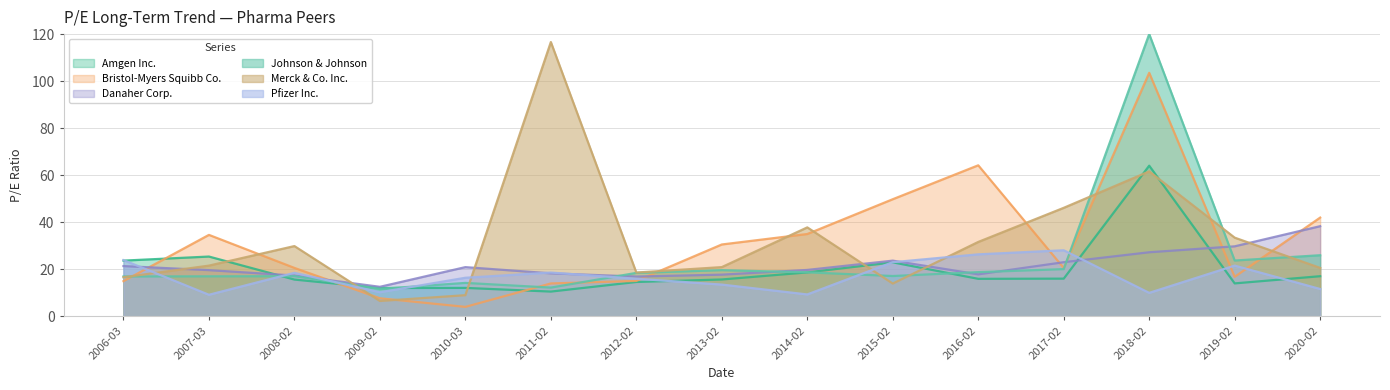

Which series ends up on top after the final intersection of Merck & Co. Inc. and Pfizer Inc.?

Merck & Co. Inc.